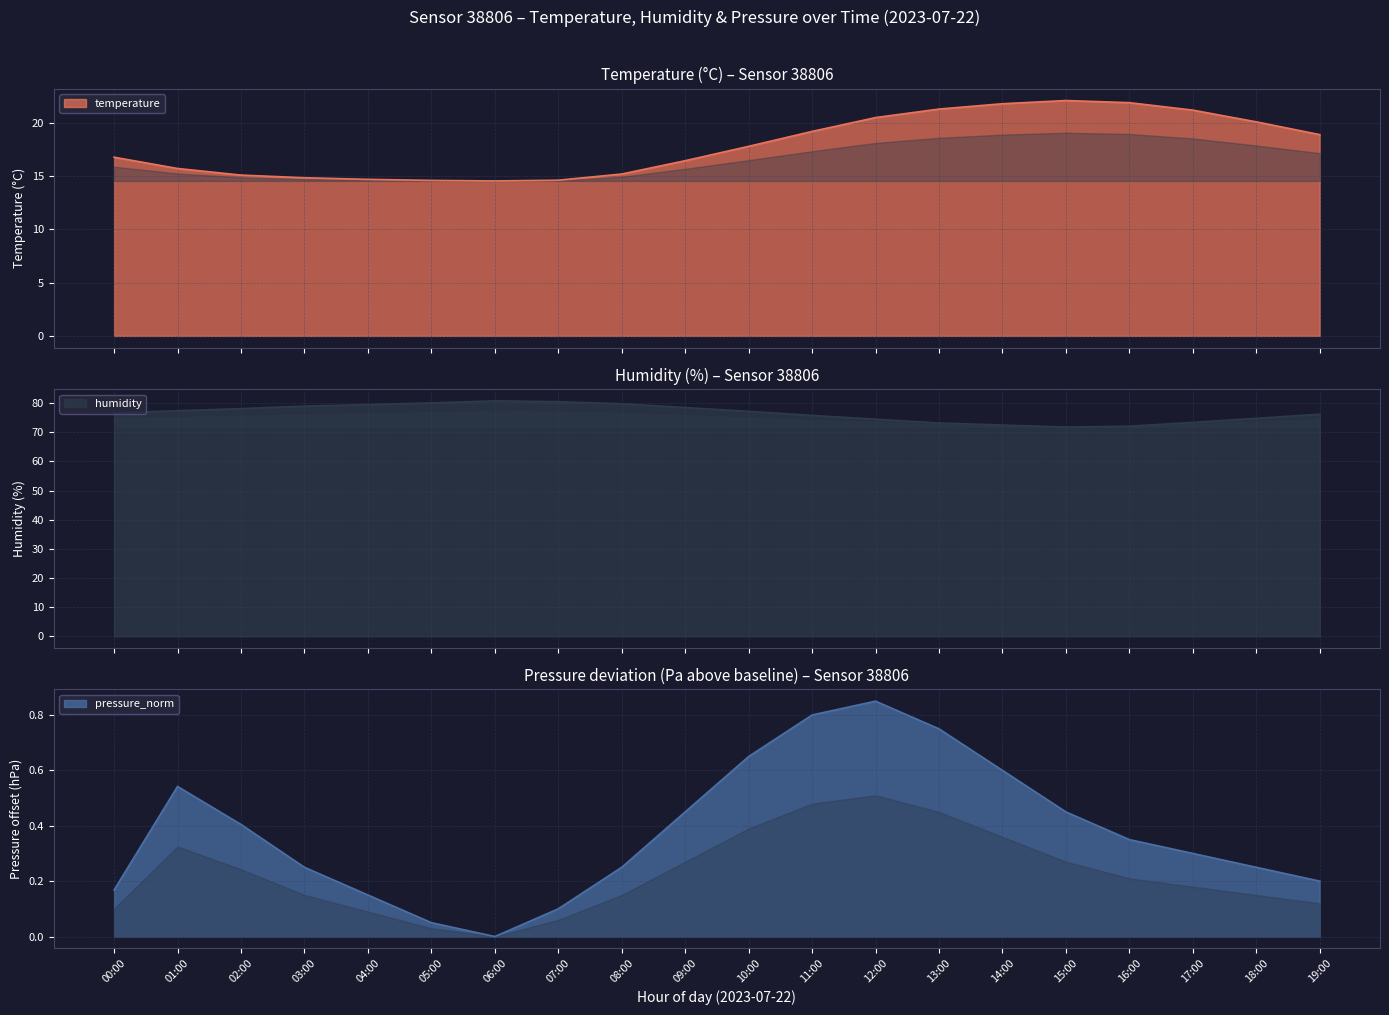

Where is temperature nearest to the value 18?

10:00